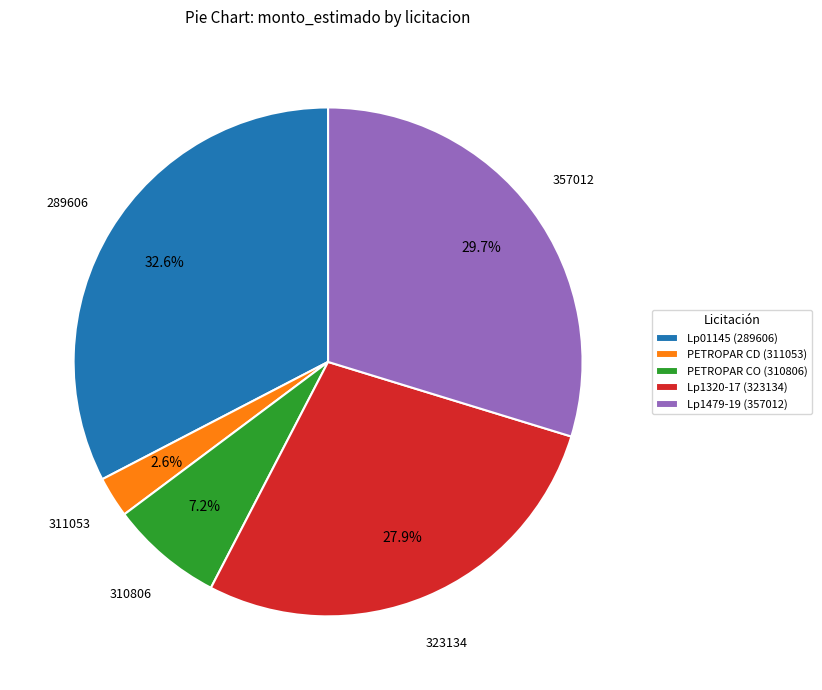

Does any single category account for the majority?

No